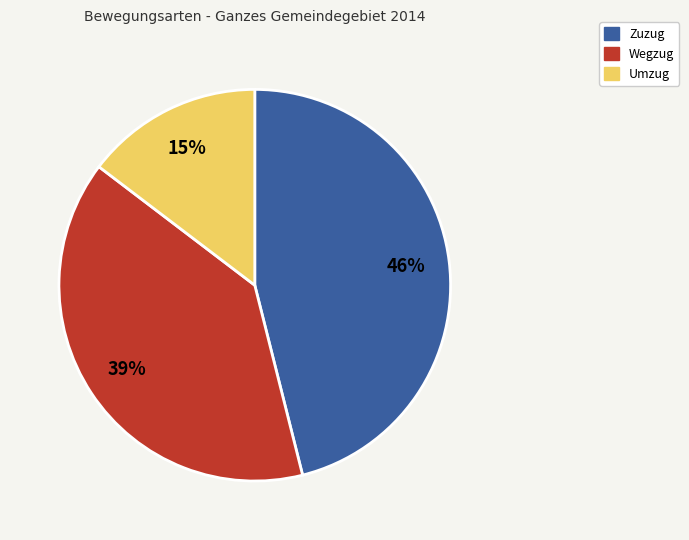

Is there any slice that represents more than half of the pie?

No